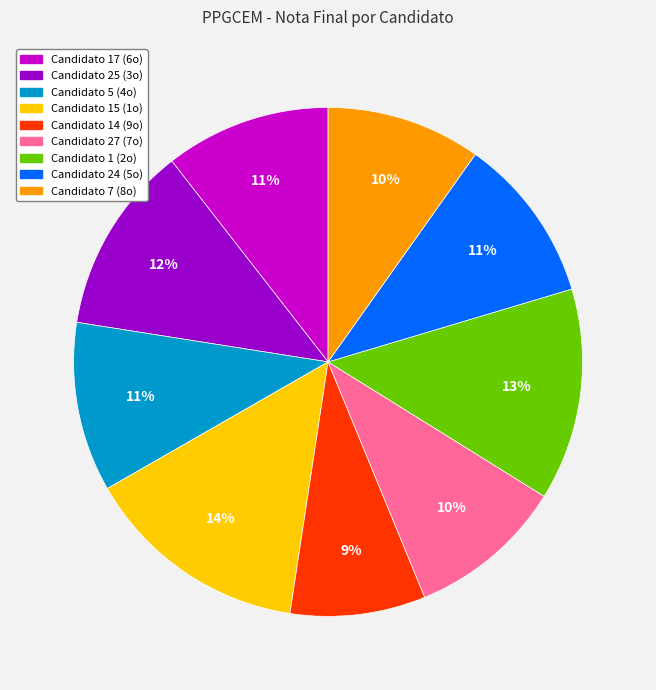

Which has a higher value, Candidato 25 (3o) or Candidato 7 (8o)?

Candidato 25 (3o)